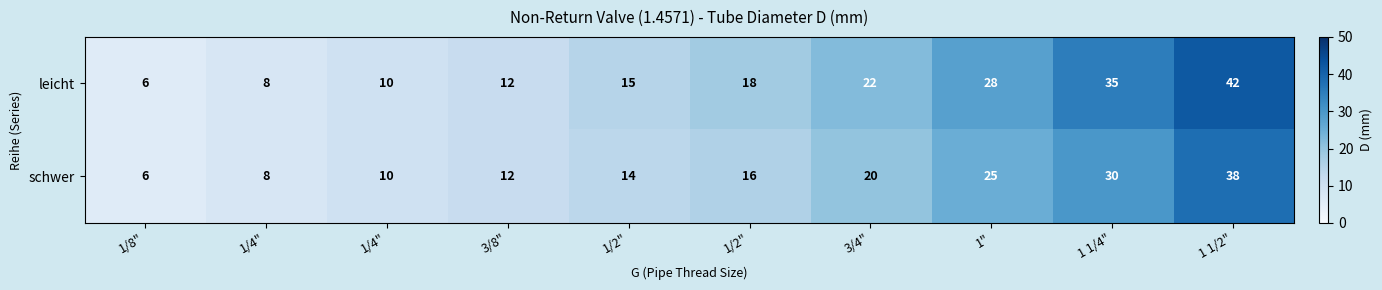

How many data points does each series have?

10